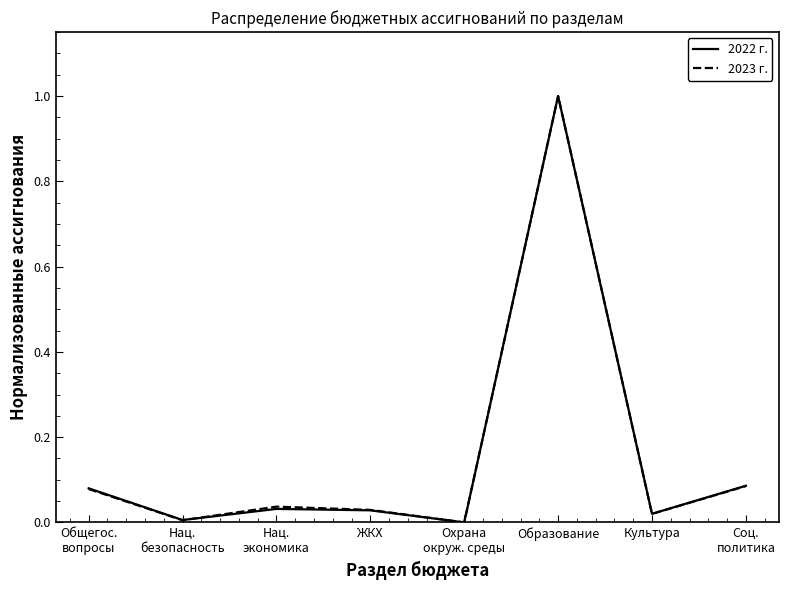

Which series has the largest range (max minus min)?

2023 г.